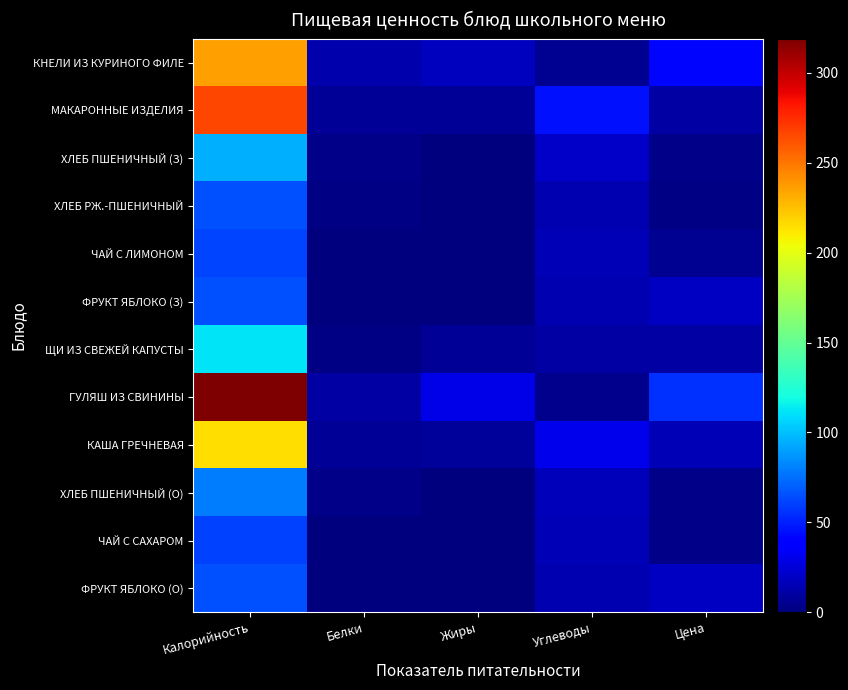

At Белки, list the series in order from smallest to largest.

ЧАЙ С ЛИМОНОМ, ЧАЙ С САХАРОМ, ФРУКТ ЯБЛОКО (З), ФРУКТ ЯБЛОКО (О), ХЛЕБ РЖ.-ПШЕНИЧНЫЙ, ЩИ ИЗ СВЕЖЕЙ КАПУСТЫ, ХЛЕБ ПШЕНИЧНЫЙ (З), ХЛЕБ ПШЕНИЧНЫЙ (О), МАКАРОННЫЕ ИЗДЕЛИЯ, КАША ГРЕЧНЕВАЯ, ГУЛЯШ ИЗ СВИНИНЫ, КНЕЛИ ИЗ КУРИНОГО ФИЛЕ